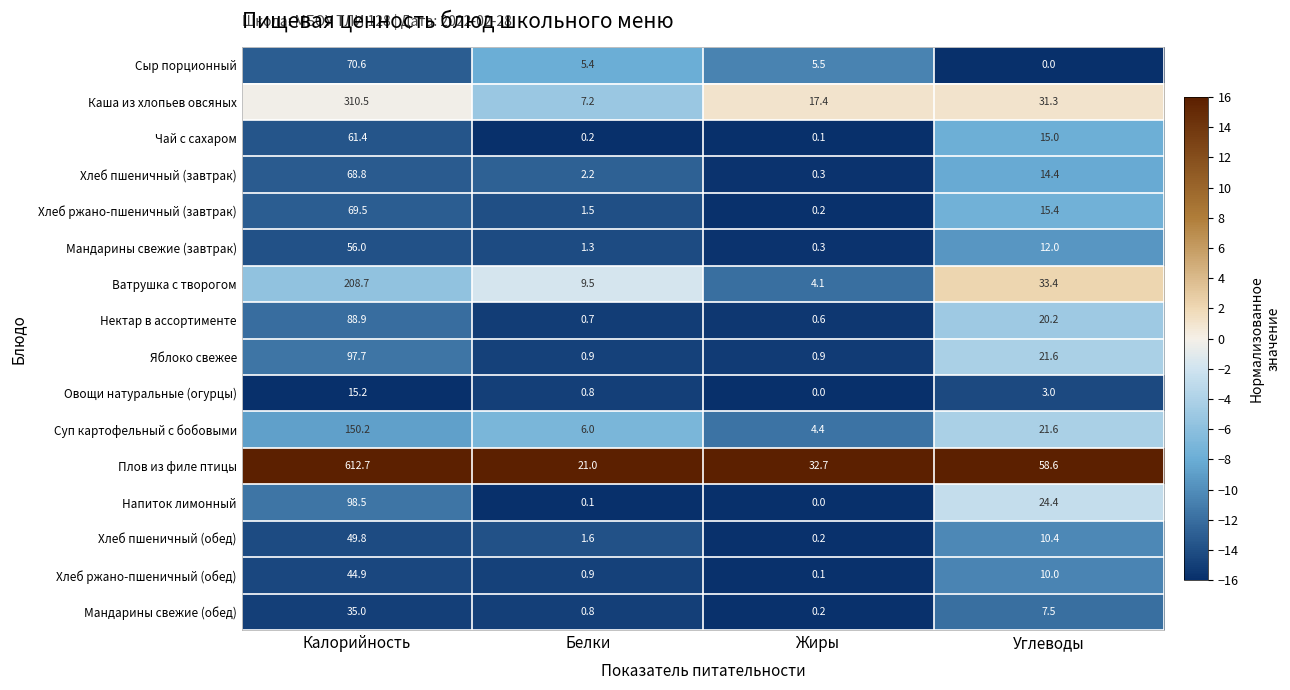

What is the approximate value of Сыр порционный at Калорийность?

70.6